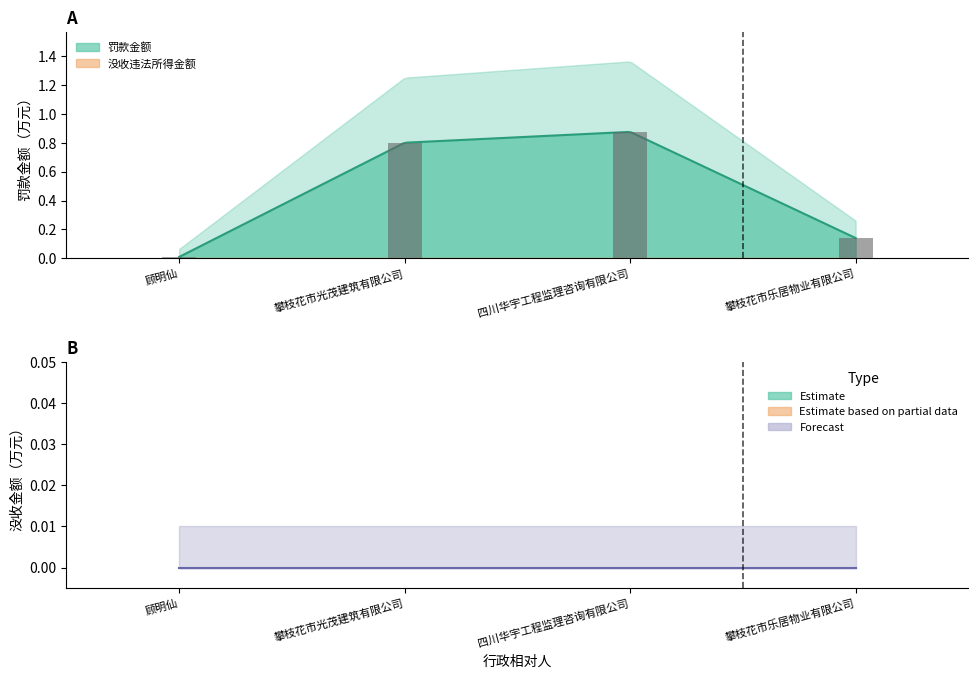

True or false: the data shows 0.8 at 攀枝花市光茂建筑有限公司.

True